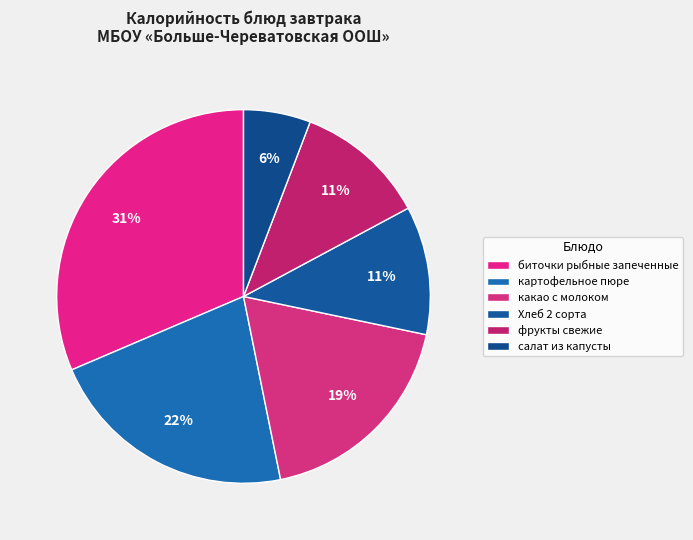

What is the smallest slice in the pie chart?

салат из капусты